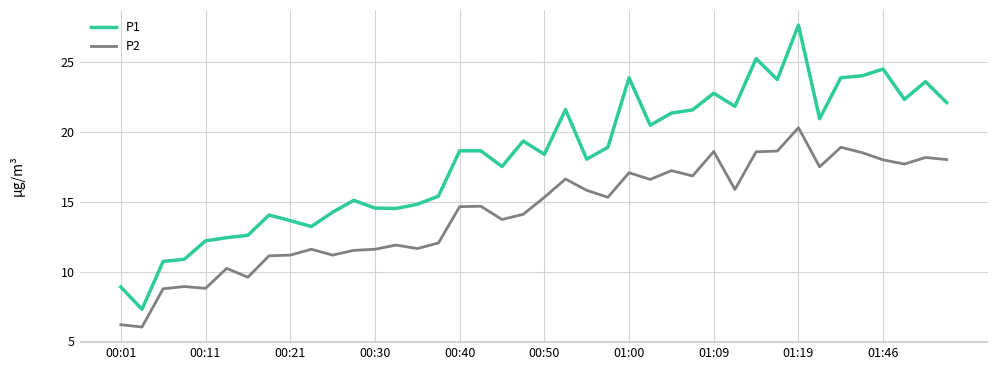

Rank the series by their average value, from highest to lowest.

P1, P2